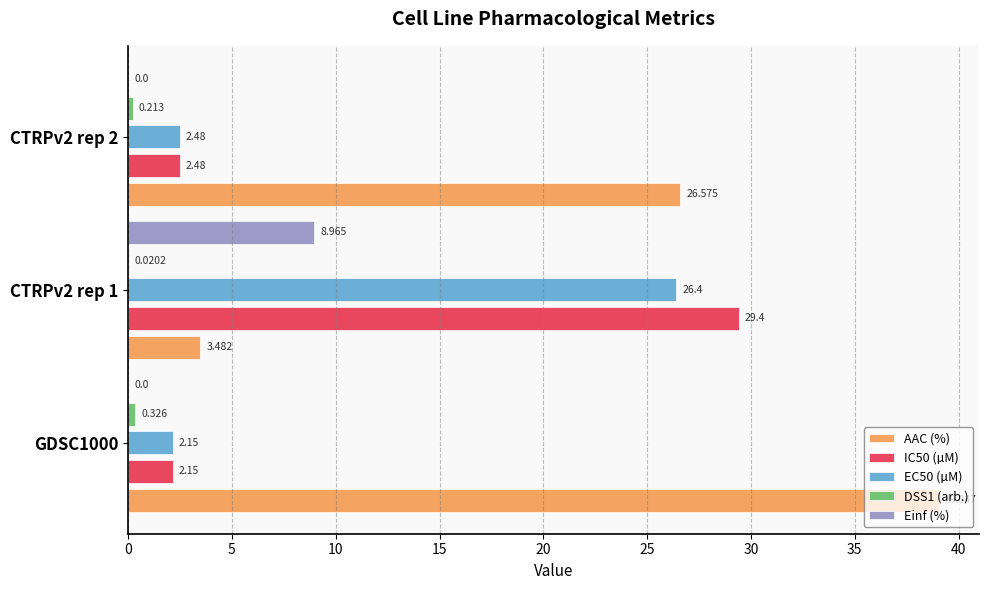

Between GDSC1000 and CTRPv2 rep 1, which series saw the biggest shift?

AAC (%)